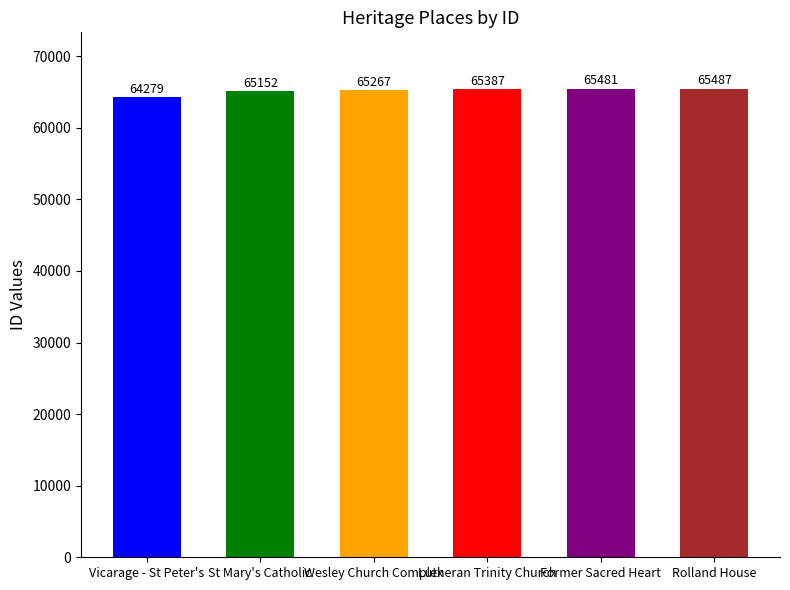

Where does the data first go above 65387?

Former Sacred Heart